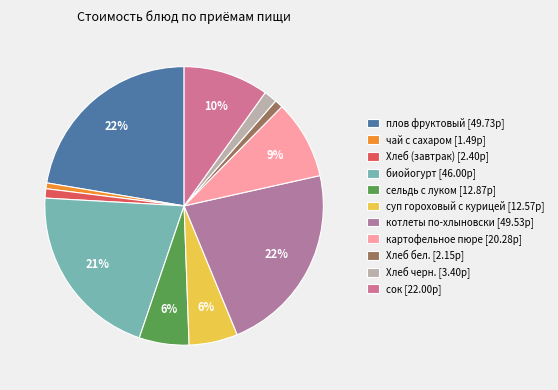

To the nearest percent, what portion does Хлеб бел. represent?

1%